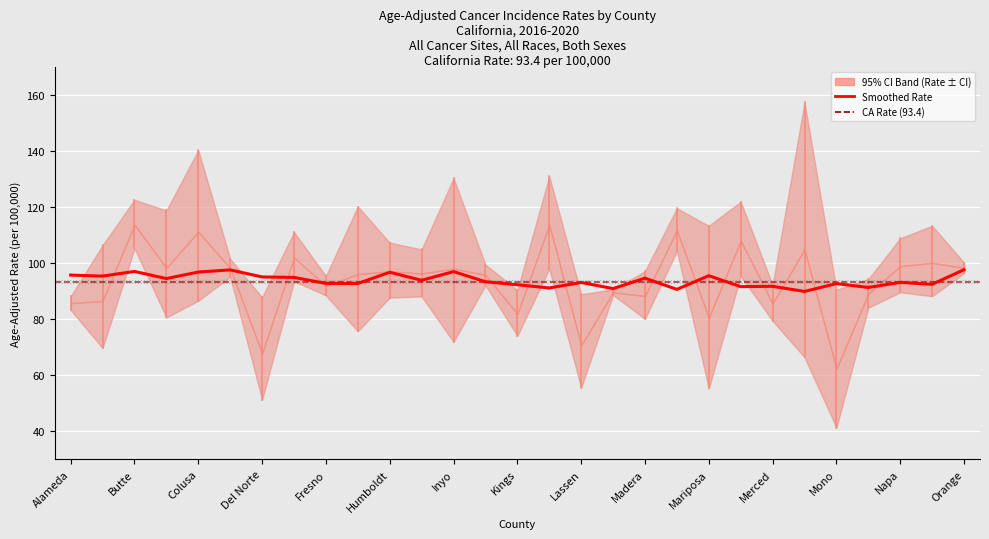

What is the ratio of the value at Merced to the value at Inyo?

0.9